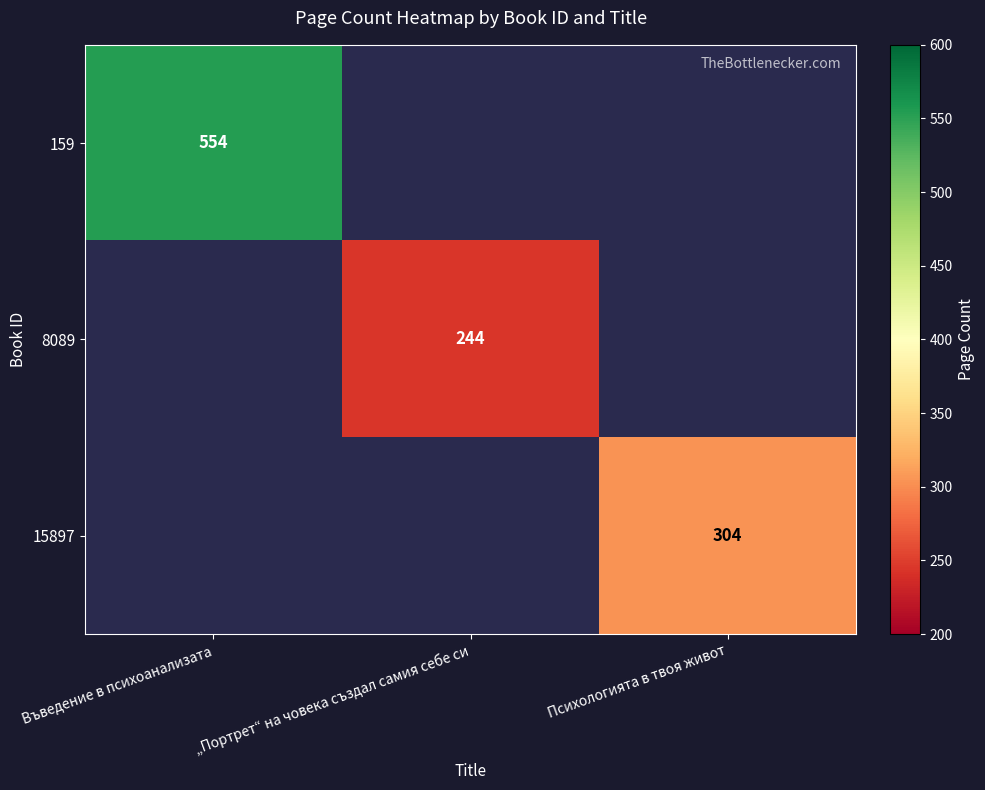

The value of 15897 at Психологията в твоя живот is 430. True or false?

False